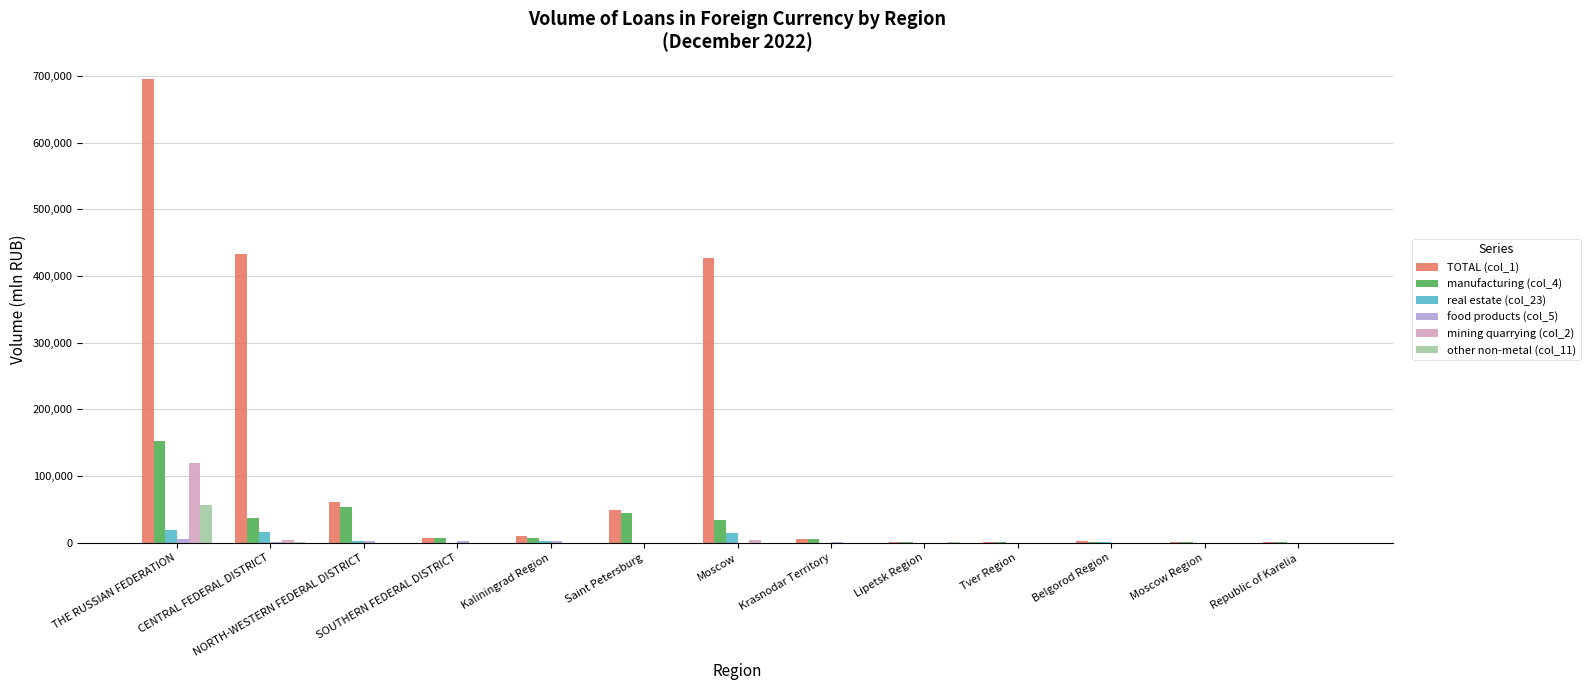

Which series has the largest total across all categories?

TOTAL (col_1)